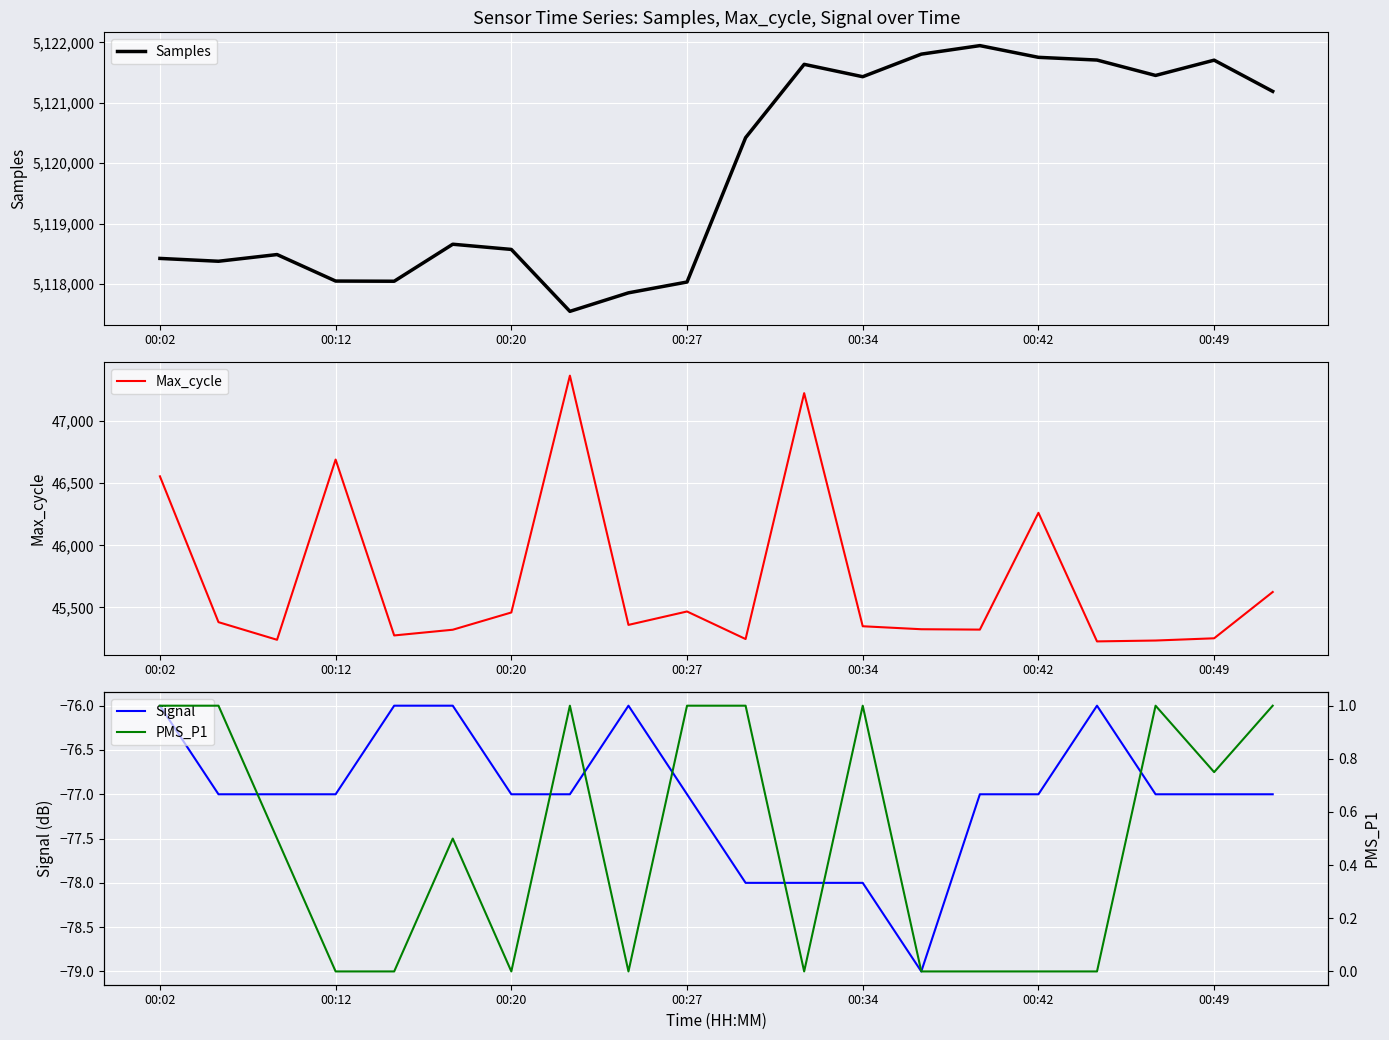

What is the lowest value of the Samples series?

5117545